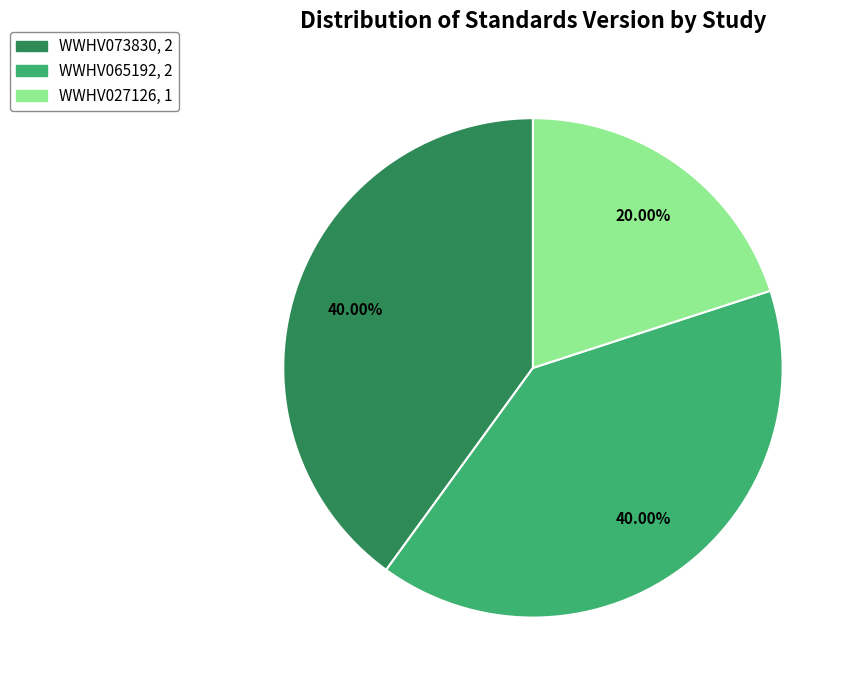

To the nearest percent, what is the difference between the largest and smallest slice percentages?

20%